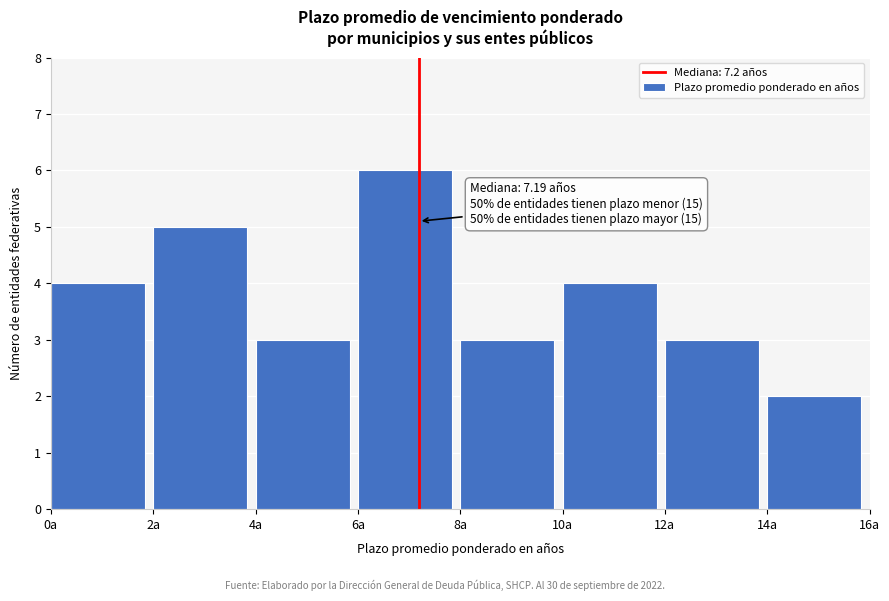

Over which range of the x-axis is the bar tallest?

6 to 8